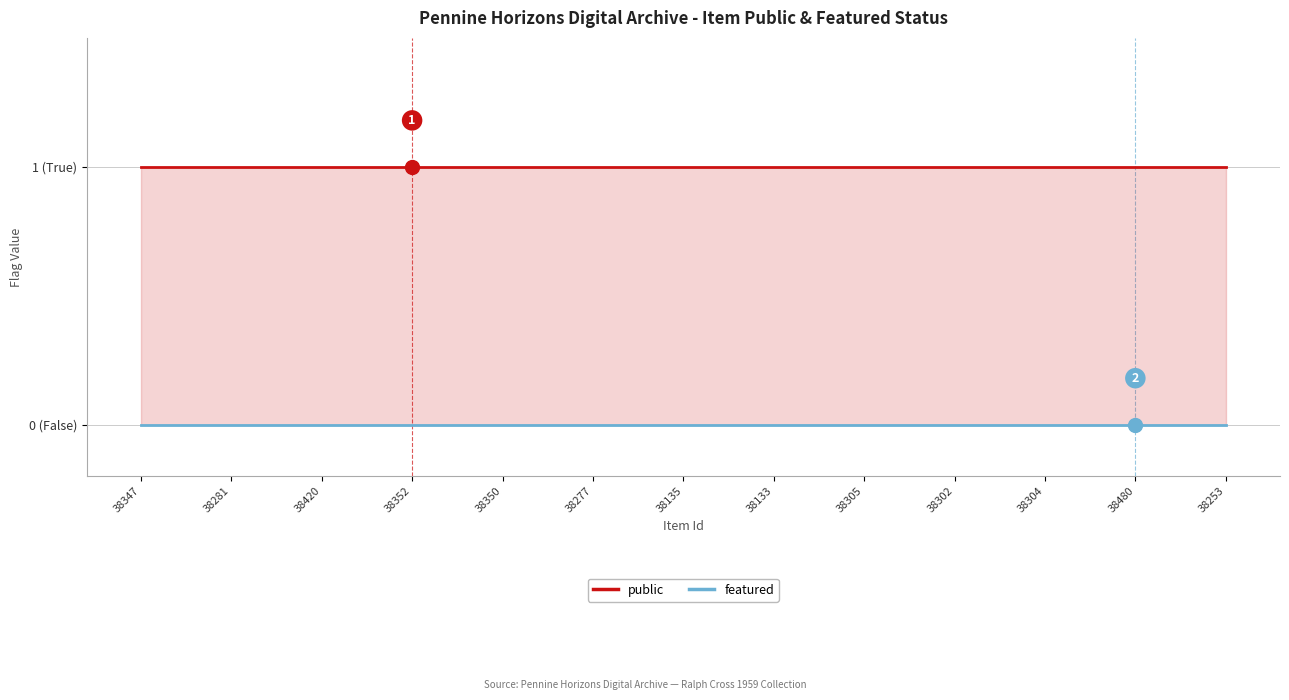

True or false: featured and public cross at least once.

False